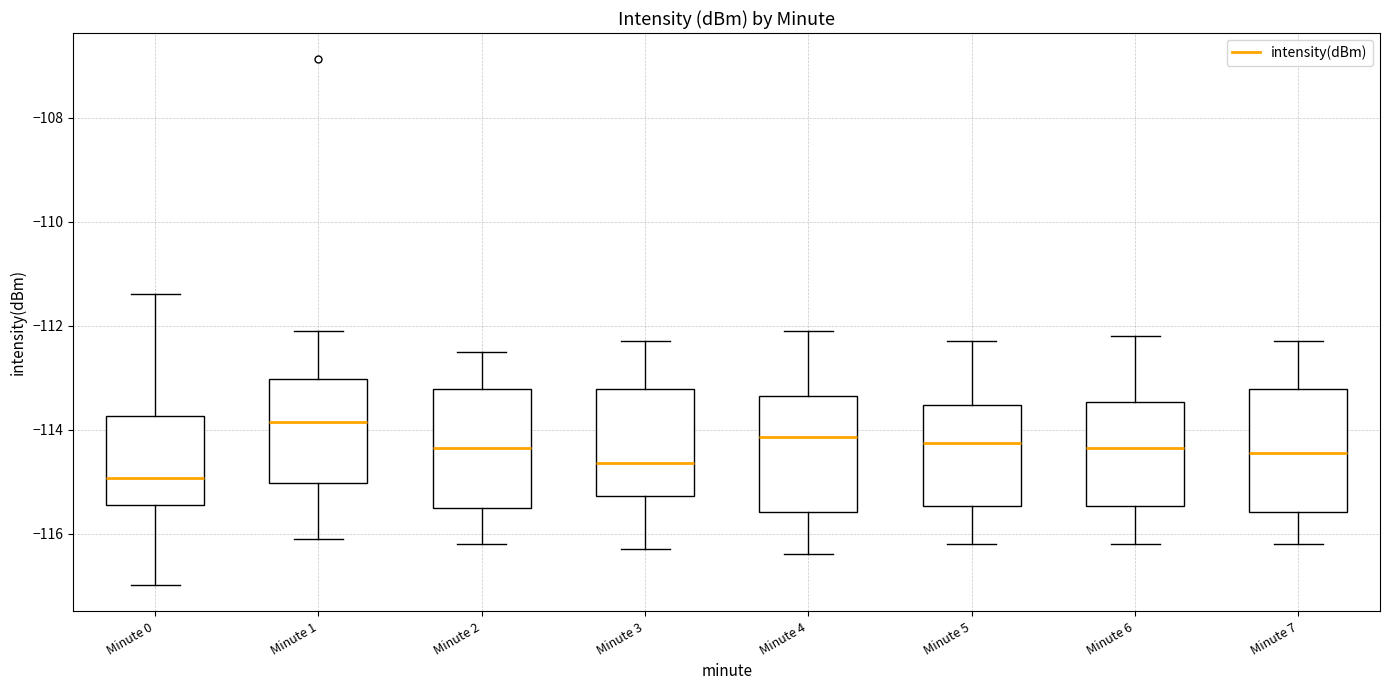

Which box has the lowest median line?

Minute 0